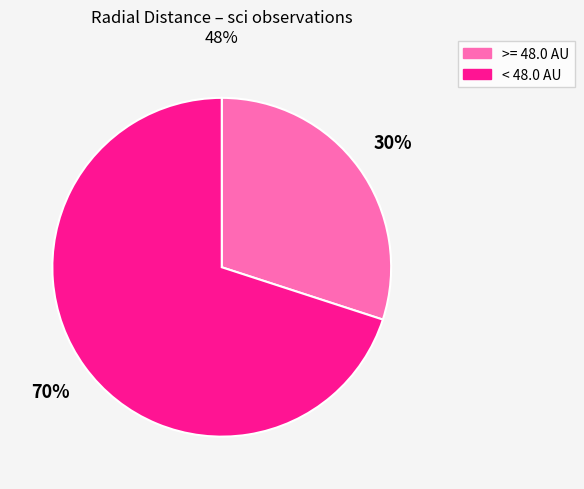

To the nearest percent, what is the average slice percentage?

50%